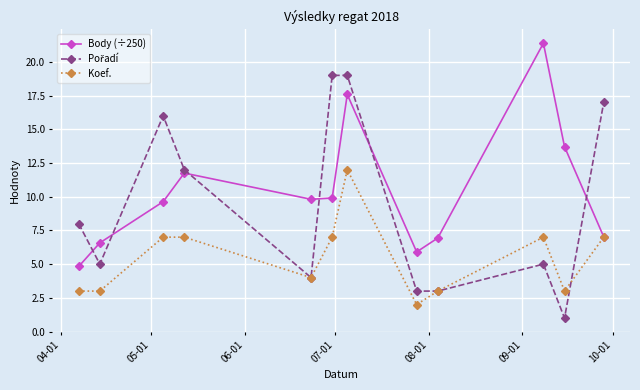

At how many categories does at least one series exceed 14?

5